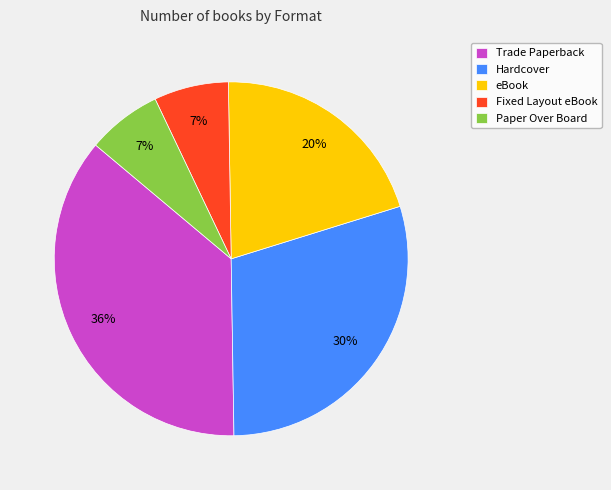

To the nearest percent, what is the combined percentage of Hardcover and Trade Paperback?

66%